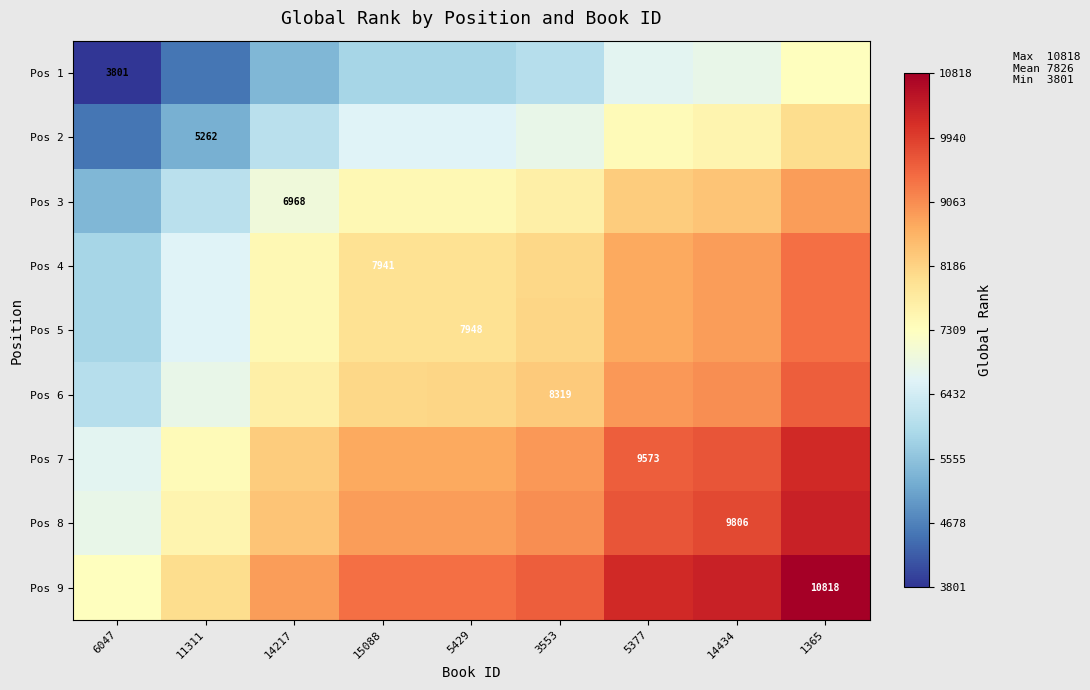

Between 1365 and 11311, which is larger?

1365